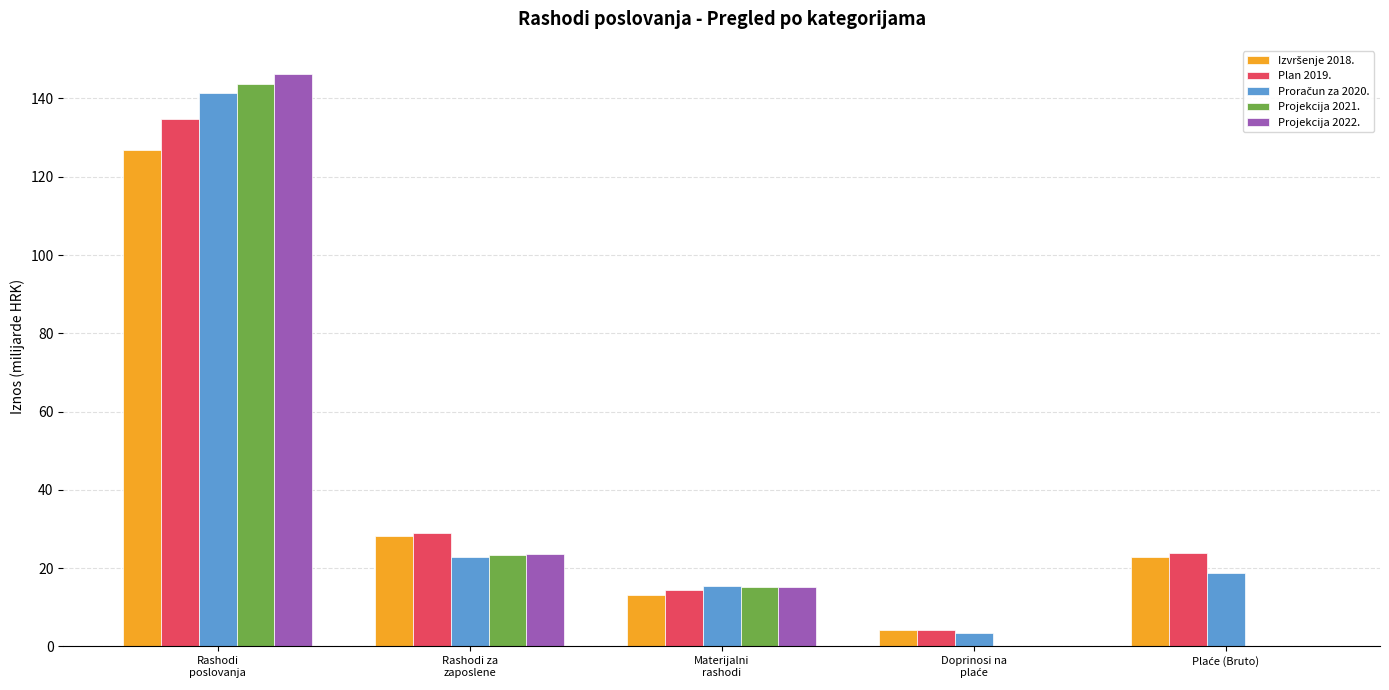

What is the maximum value shown in the chart?

146.1